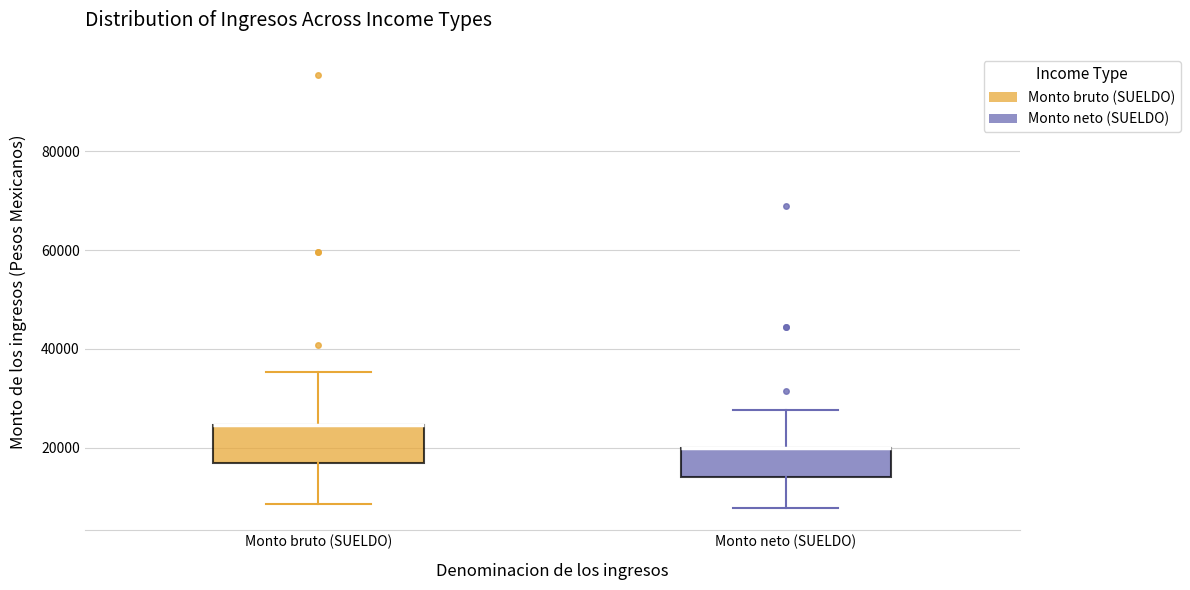

Where does the upper whisker of the box for Monto neto (SUELDO) end on the y-axis? The values are not printed on the chart, so give them approximately, as read against the axis.

28000